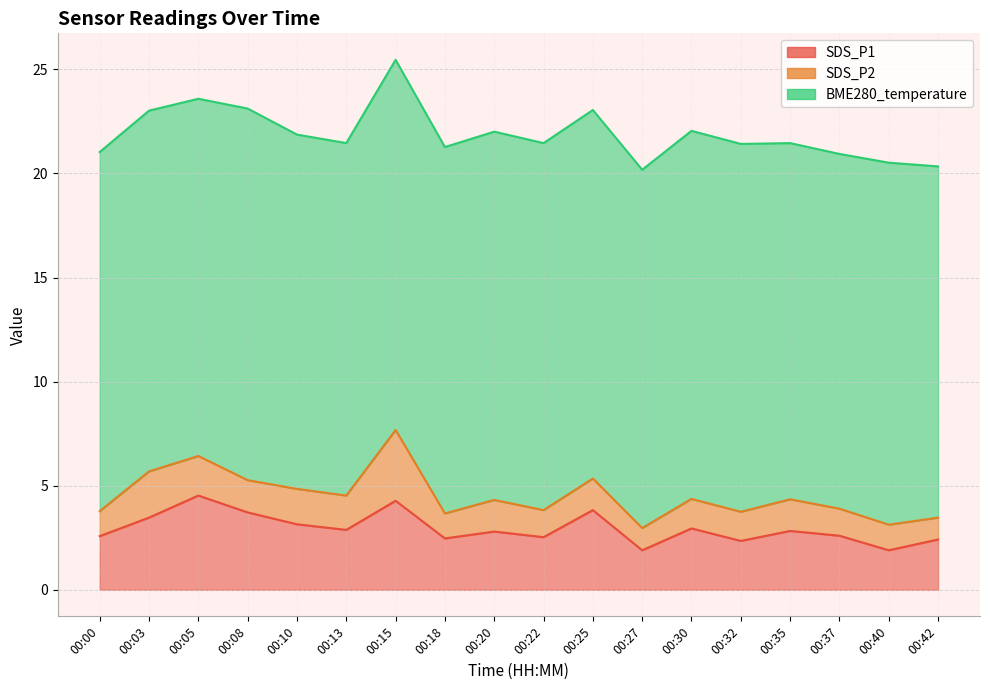

What is the minimum value for SDS_P2?

1.1